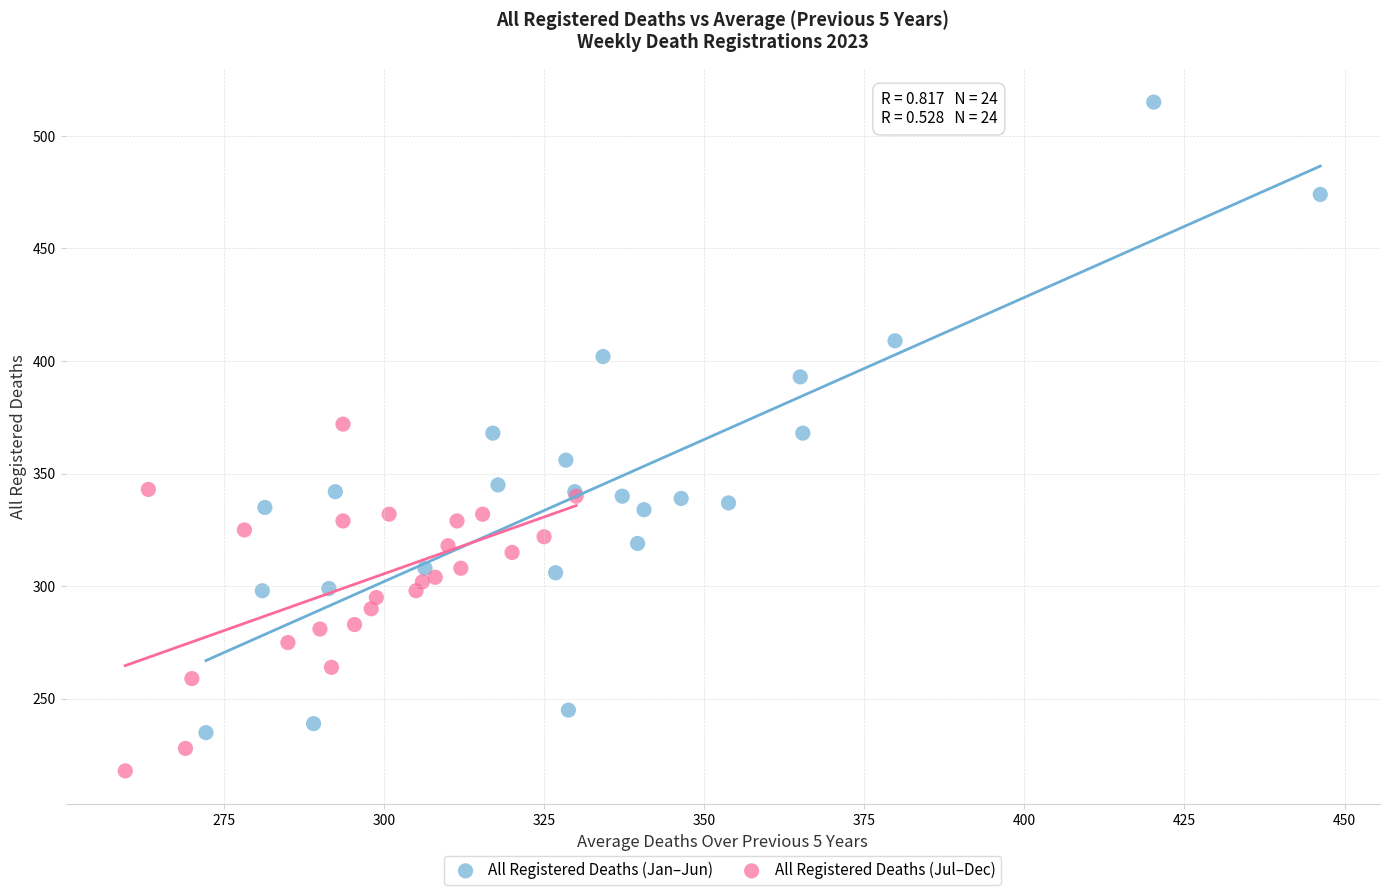

Which series contains the highest Y value?

All Registered Deaths (Jan–Jun)